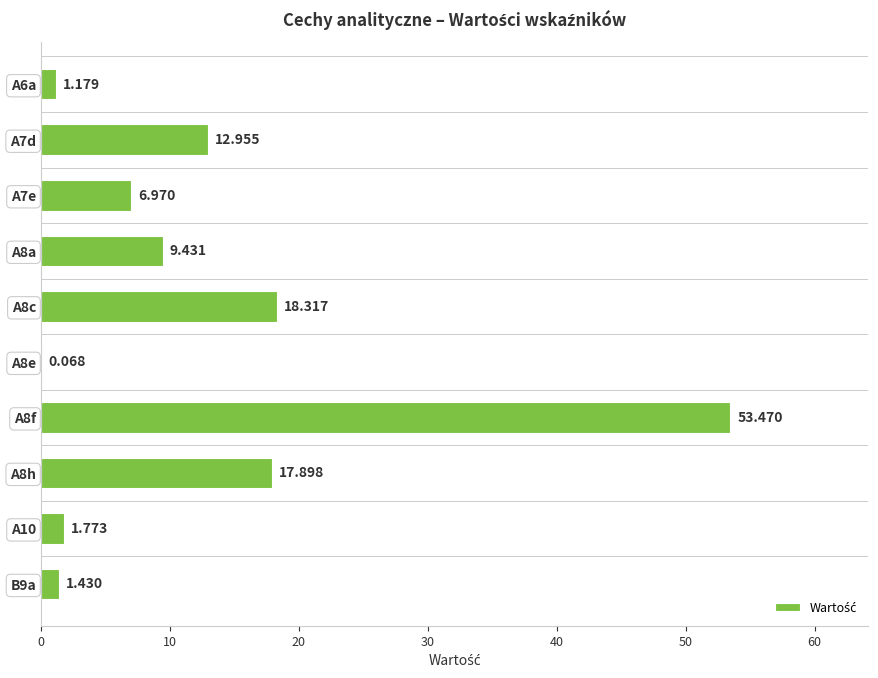

Where is the data nearest to the value 26?

A8c